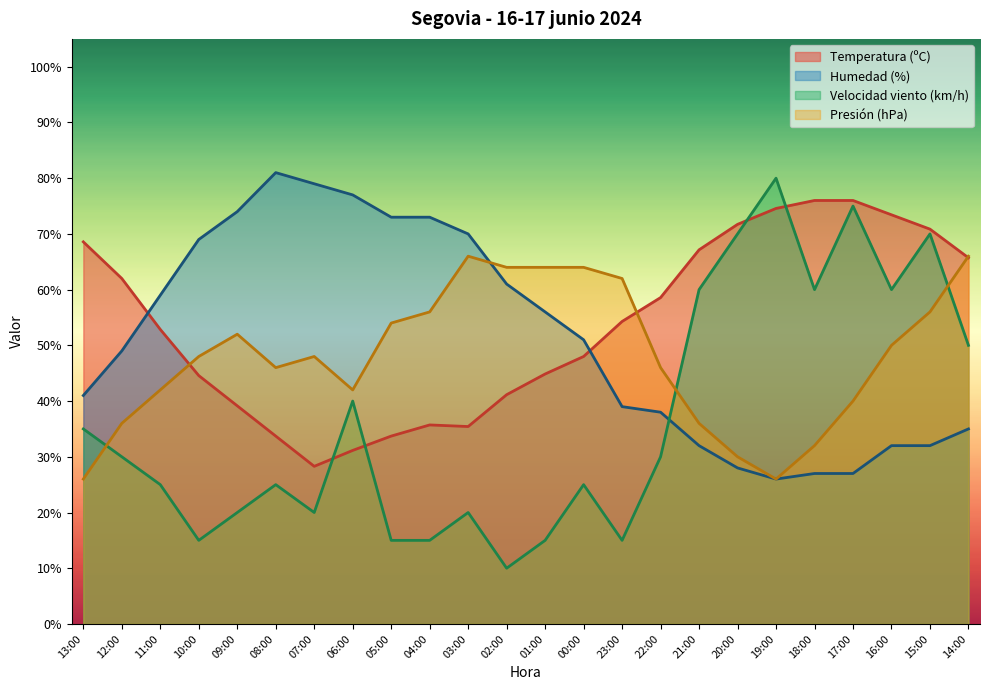

Does the chart display data point markers on the line(s)?

No